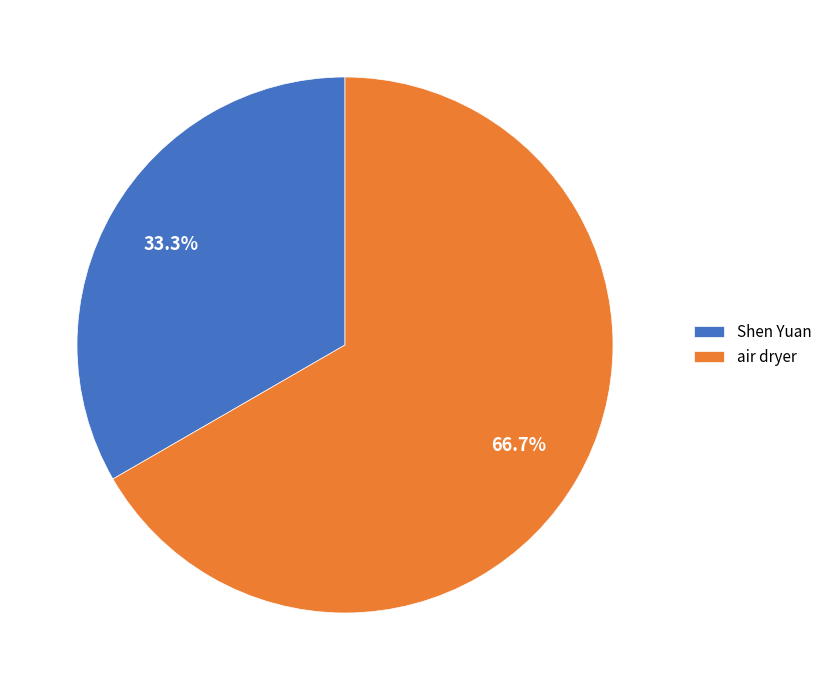

How many slices are in this pie chart?

2